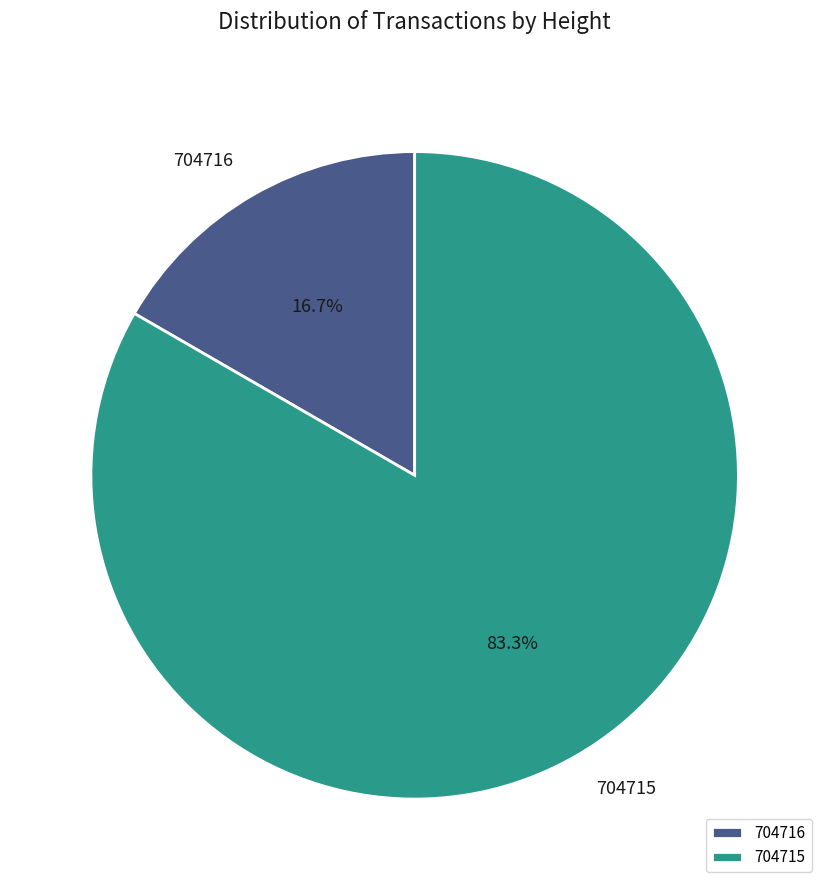

Combined, what portion of the pie is 704716 and 704715?

100.0%